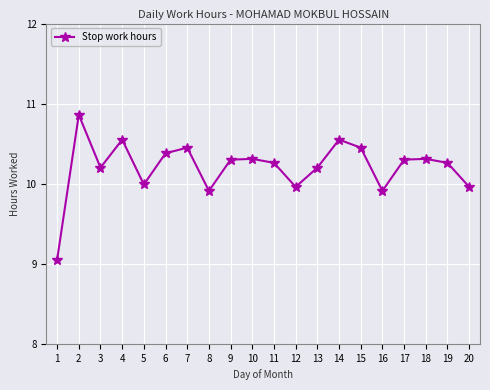

What is the sum of the values at 20 and 18?

20.3